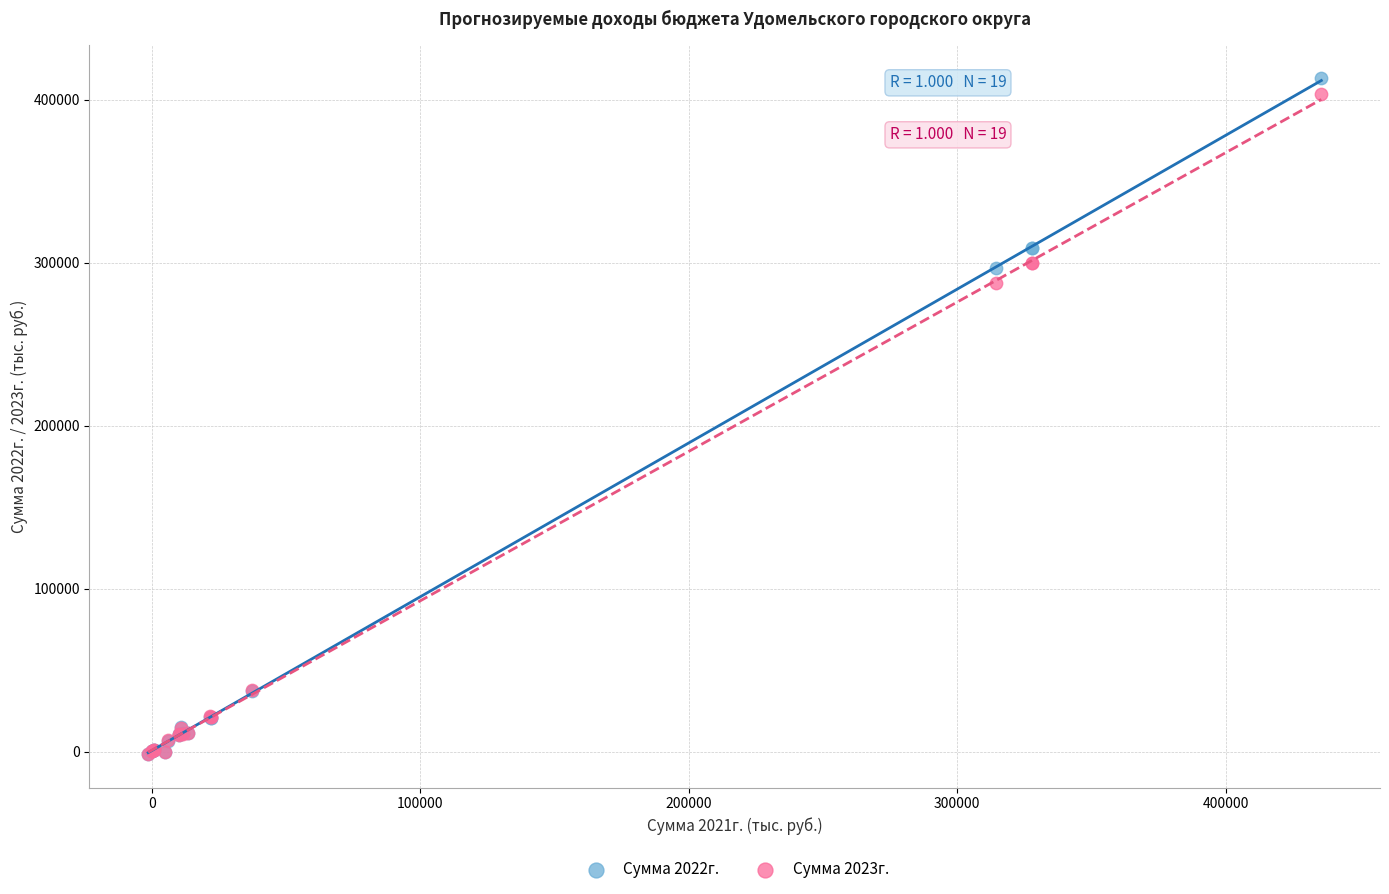

Which series reaches the maximum Y coordinate?

Сумма 2022г.